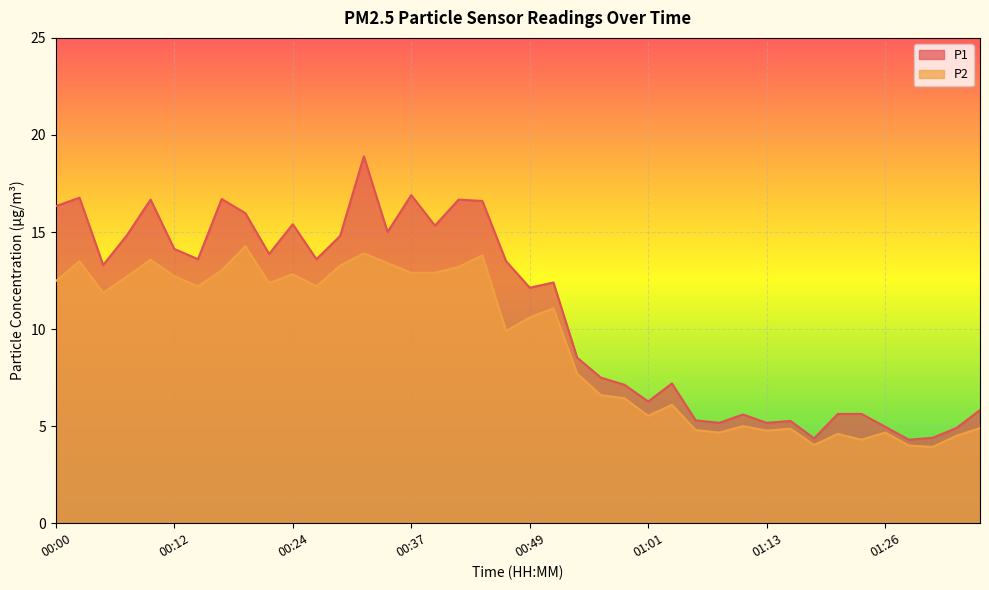

What is the value of the P2 point at the 8th from the left?

13.0